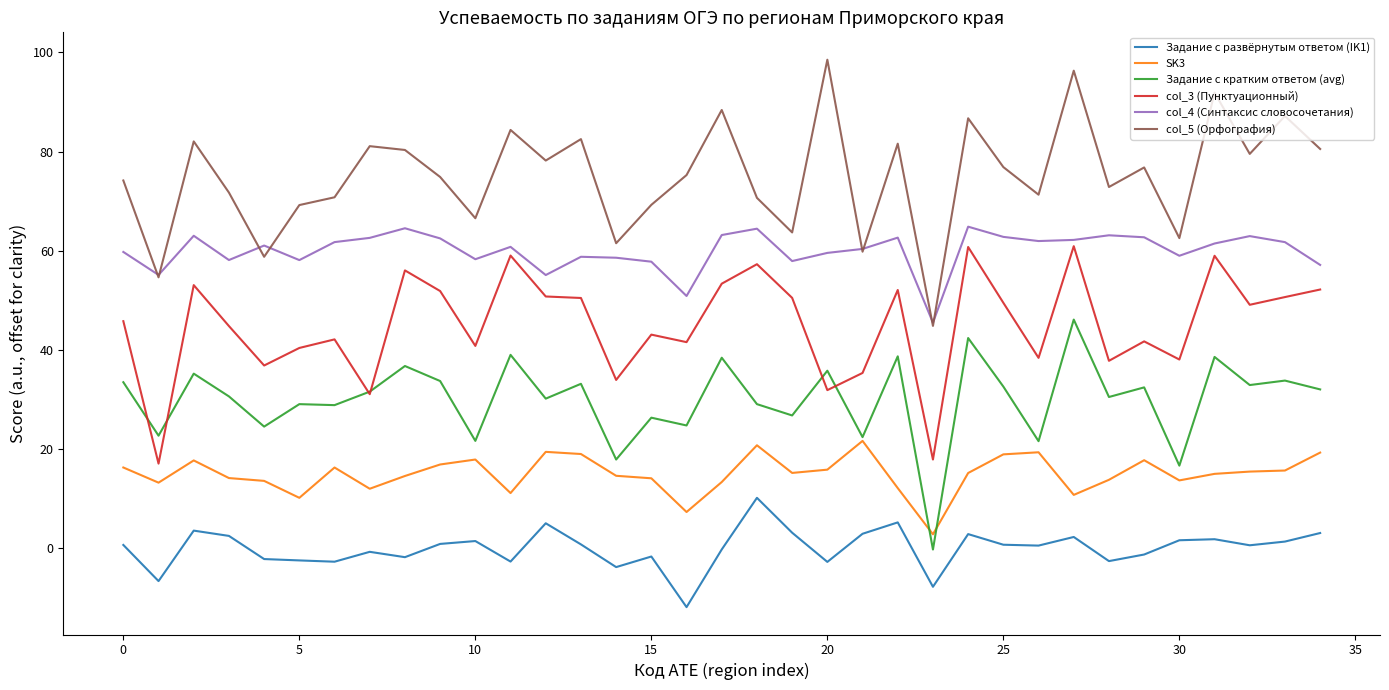

Which series has the largest range (max minus min)?

col_5 (Орфография)